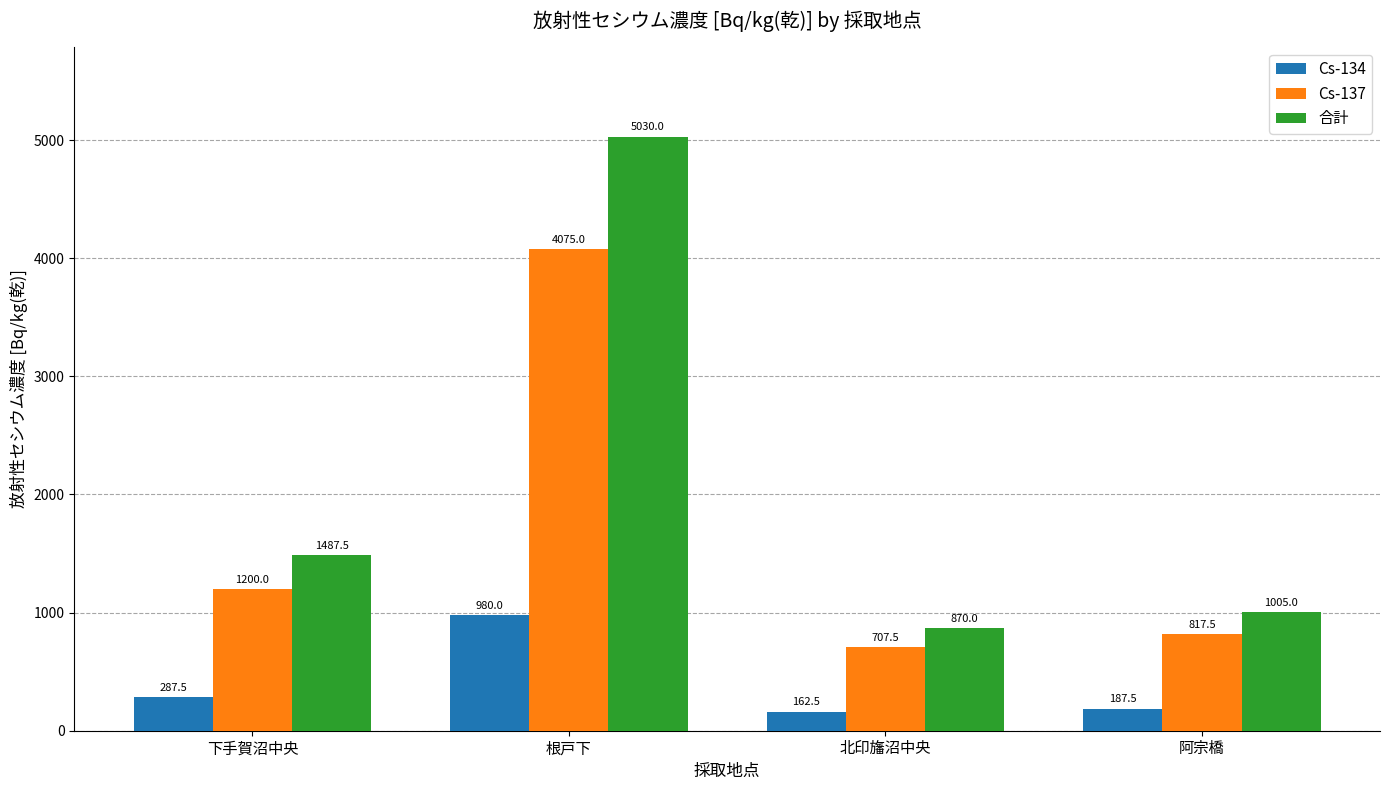

How many data points in Cs-134 are less than 287?

2